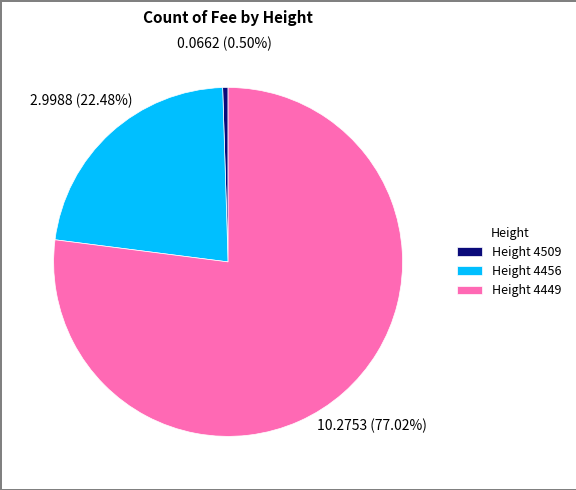

Does Height 4509 represent more than half of the total?

No